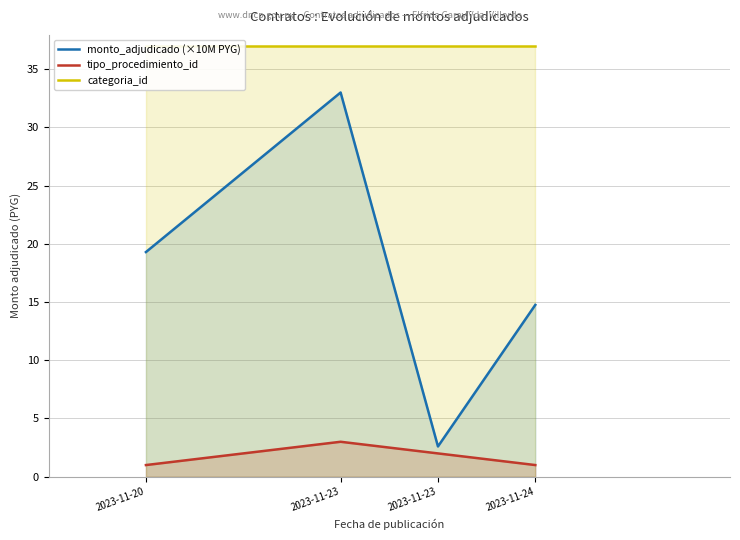

Reading left to right, transcribe all the data shown in this chart.

monto_adjudicado (×10M PYG): 19.3	33.0	2.6	14.8
tipo_procedimiento_id: 1.0	3.0	2.0	1.0
categoria_id: 37.0	37.0	37.0	37.0